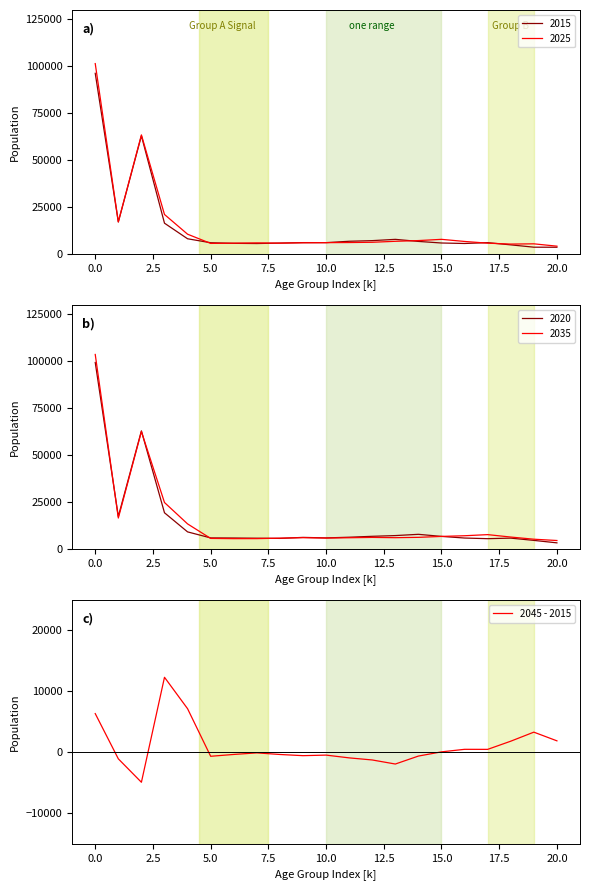

What is the lowest value of the 2025 series?

4076